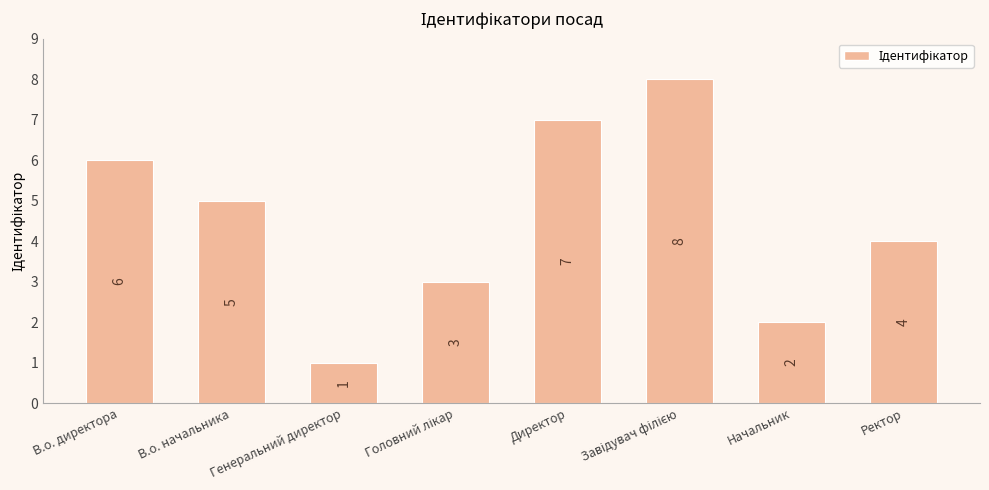

The chart shows a value of 5 at В.о. начальника. True or false?

True